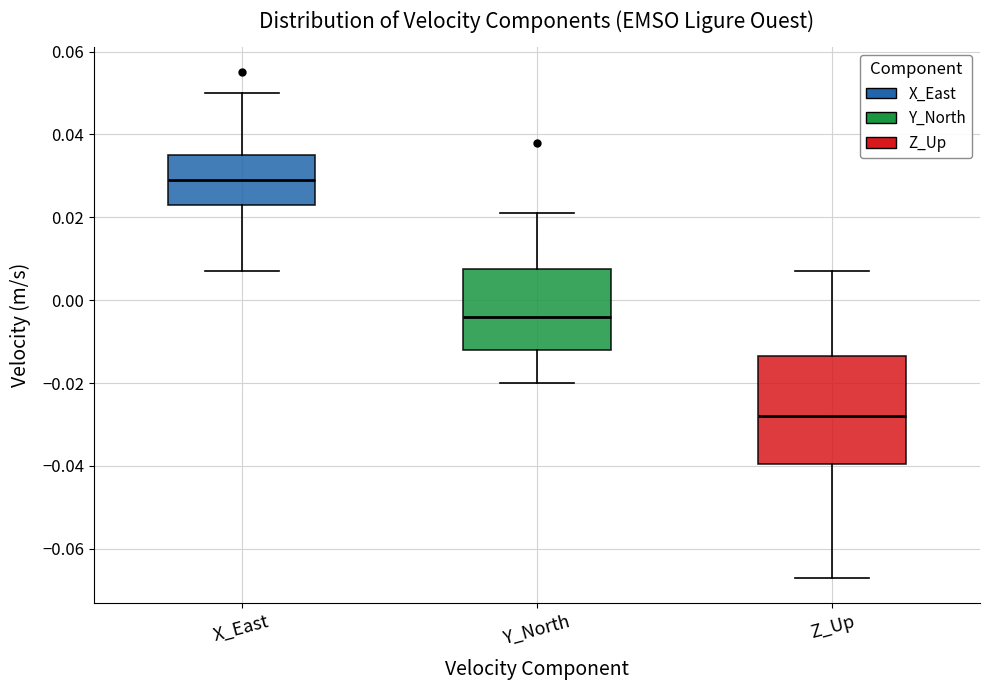

Reading left to right, transcribe this box plot: for each box, give where its median line is, the range the box spans, and where its two whiskers end, as read against the y-axis. The values are not printed on the chart, so give them approximately, as read against the axis.

X_East: median 0.030, box 0.024 to 0.036, whiskers 0.008 to 0.050
Y_North: median -0.004, box -0.012 to 0.008, whiskers -0.020 to 0.022
Z_Up: median -0.028, box -0.040 to -0.014, whiskers -0.066 to 0.008